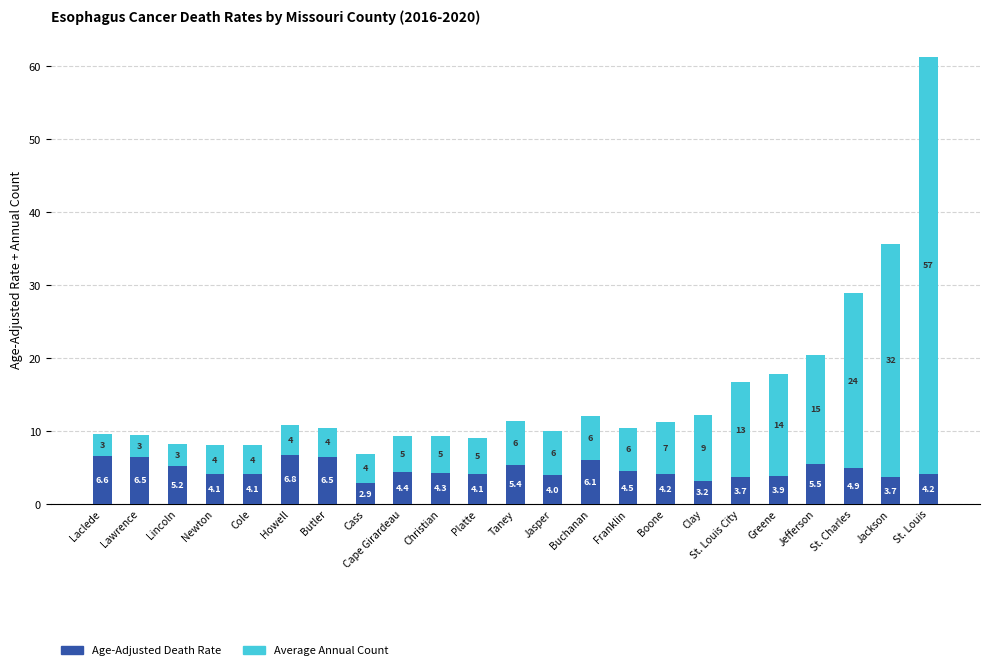

How many categories are shown in the chart?

23